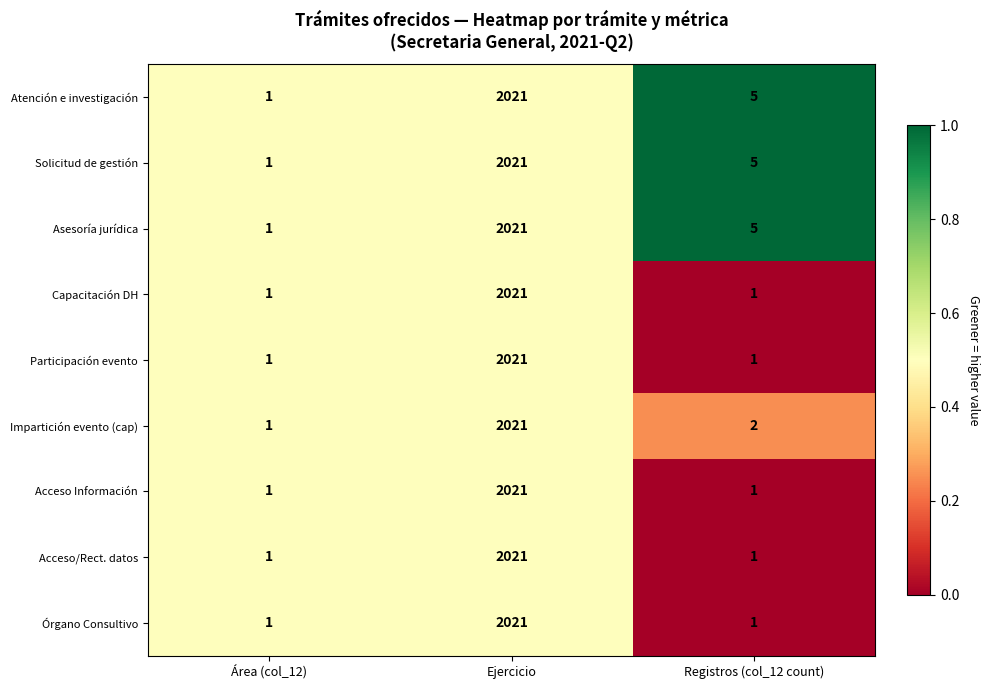

At which category is the sum across all series the highest?

Ejercicio